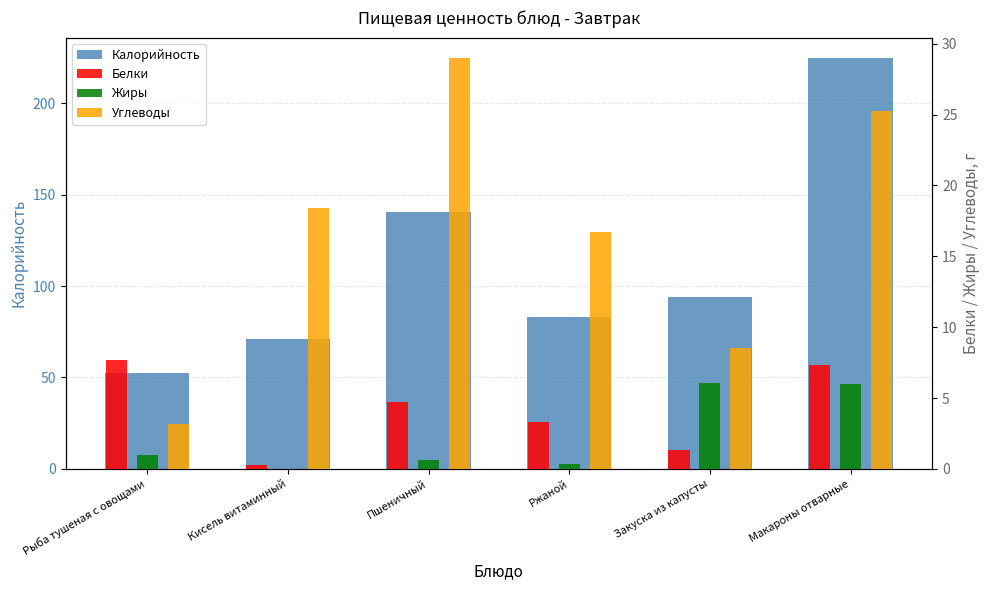

What is the value of the Углеводы bar at the 3rd from the left?

29.0